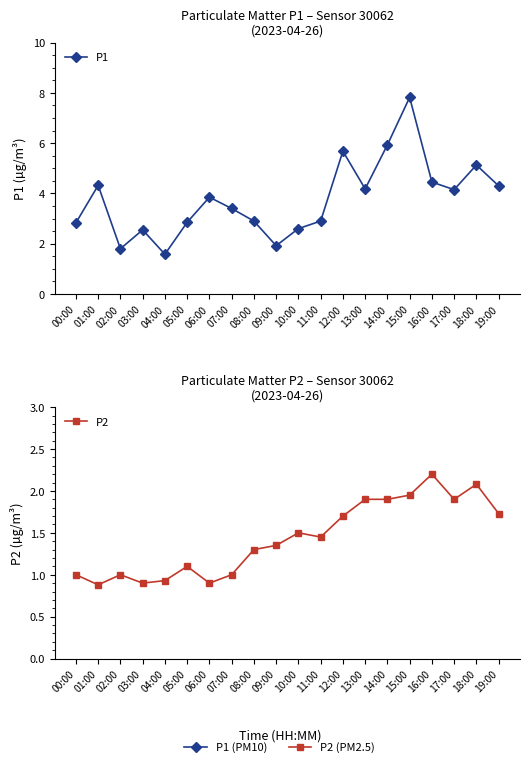

At which category is the sum across all series the highest?

15:00